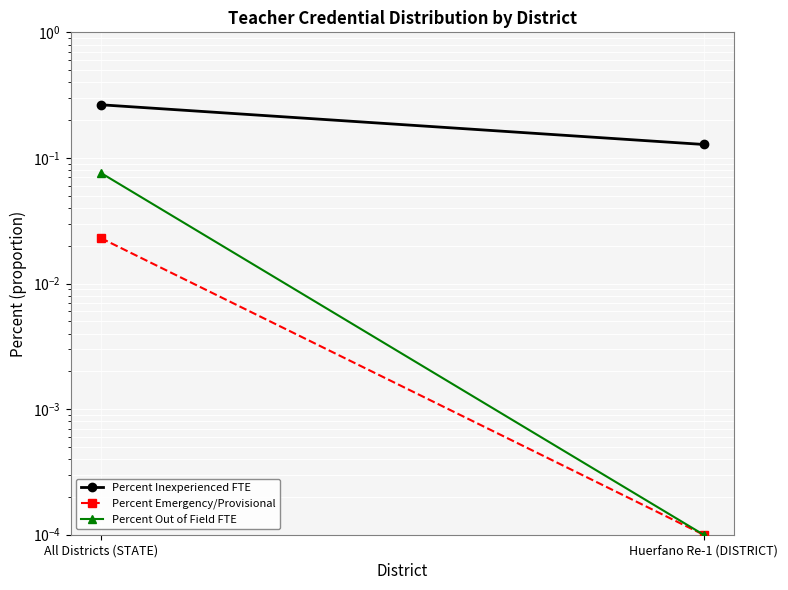

What is the difference between the maximum and minimum values in the Percent Out of Field FTE series?

0.1